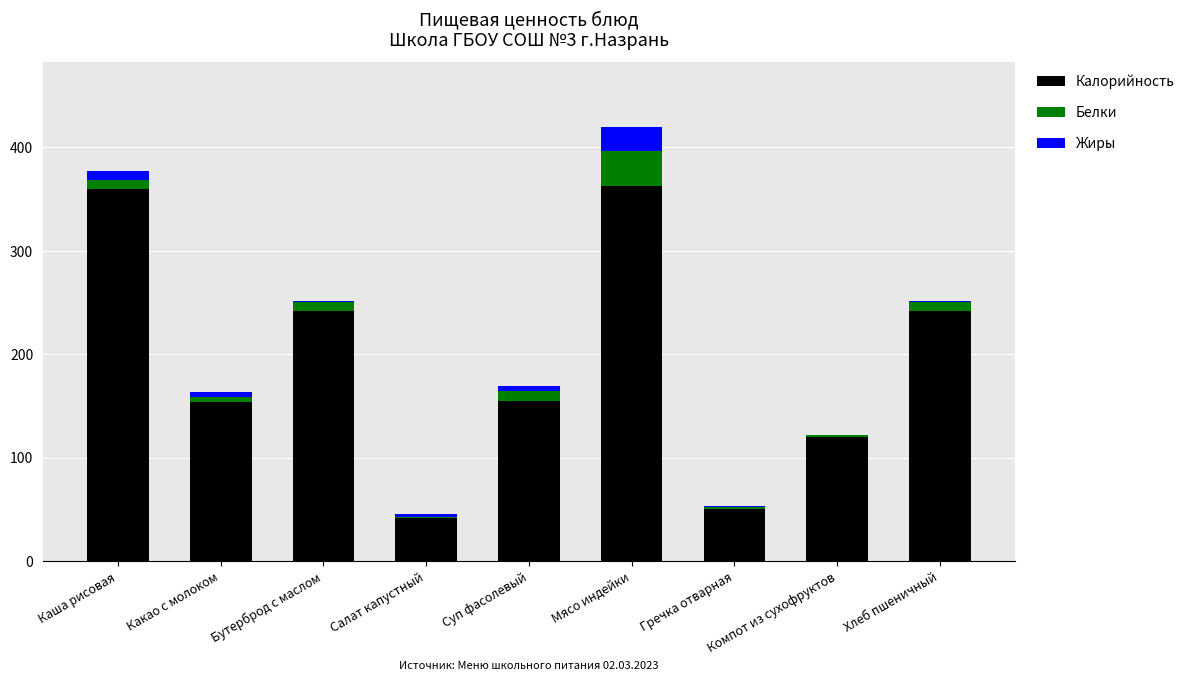

At which category is the sum across all series the highest?

Мясо индейки